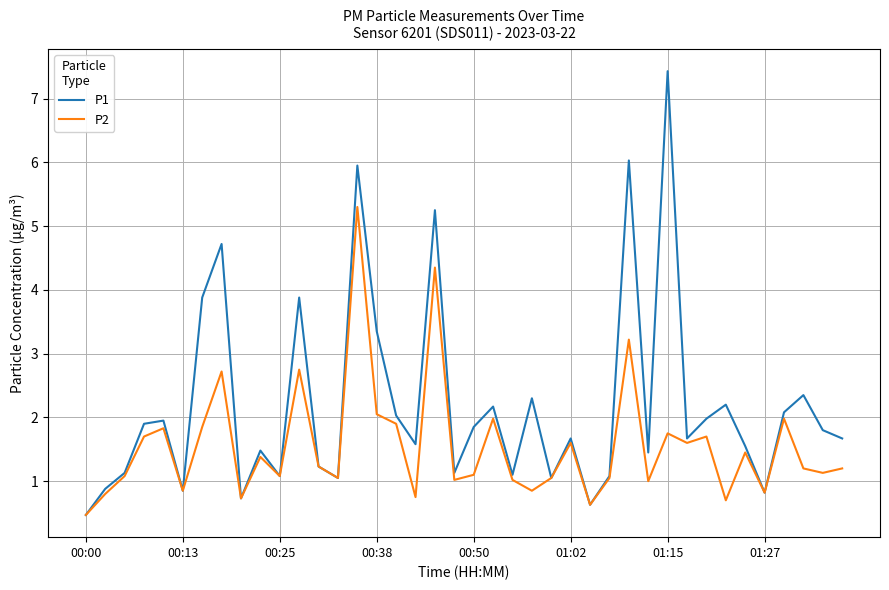

Which series has the largest range (max minus min)?

P1